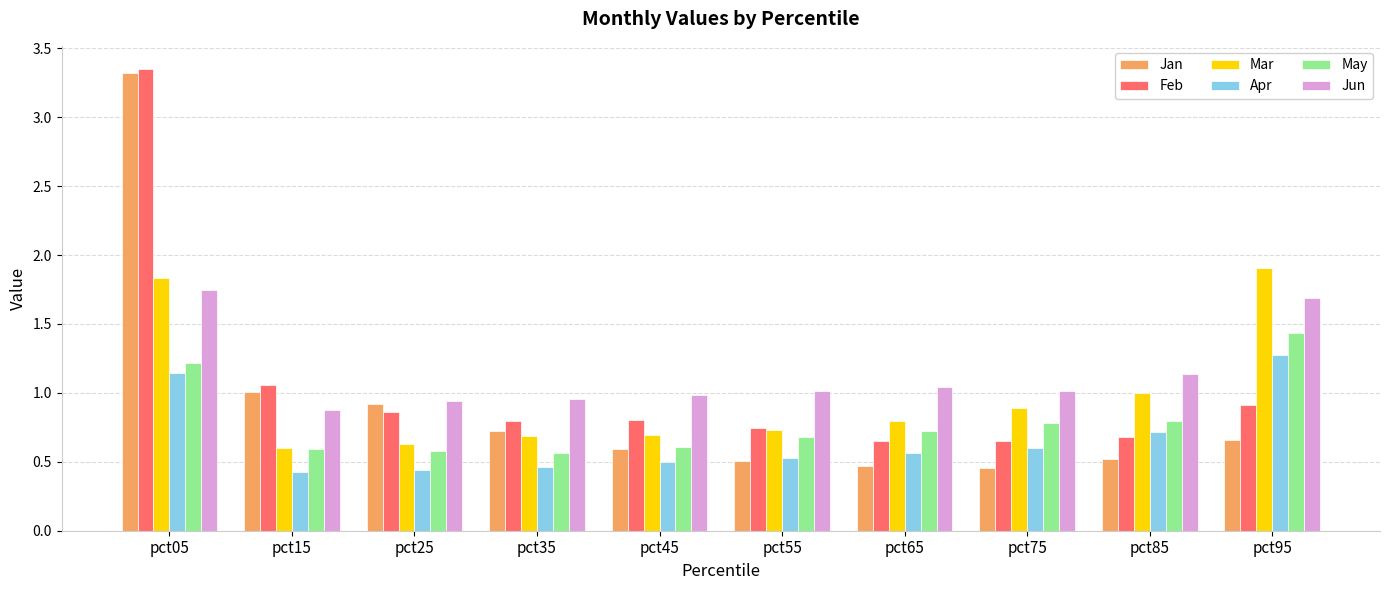

Which category has the highest value in the Apr series?

pct95